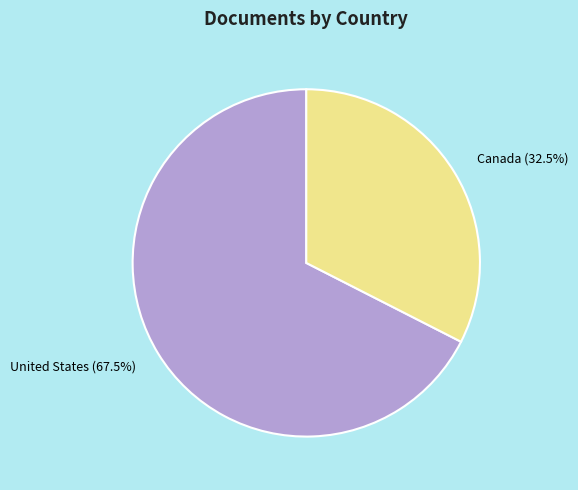

The Canada slice represents 44% of the pie. True or false?

False